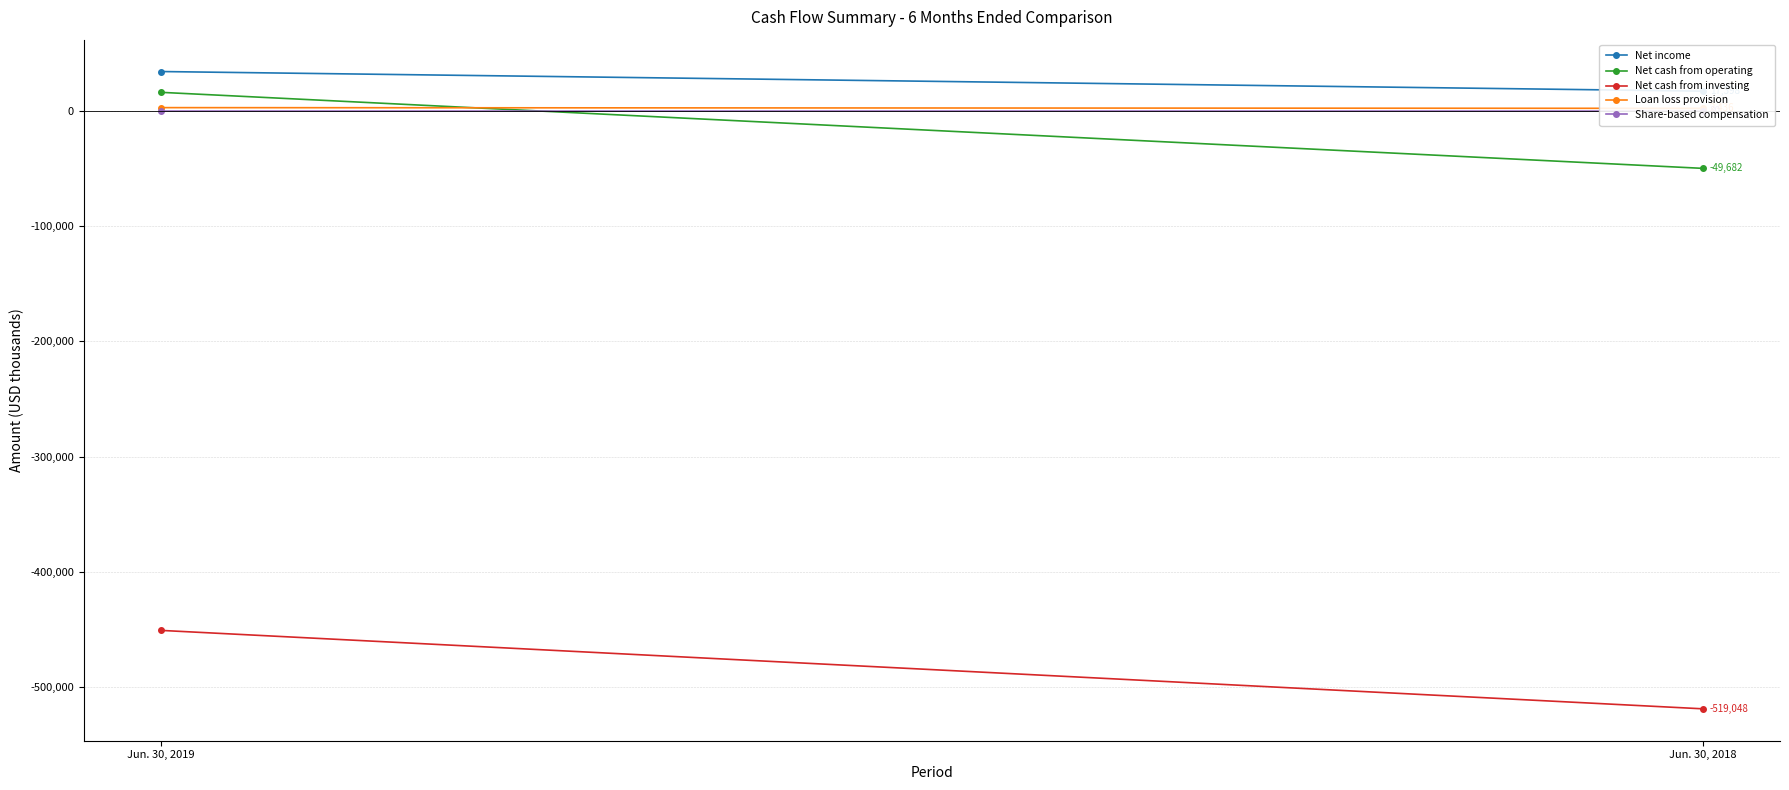

Is the value of Net cash from investing at Jun. 30, 2019 greater than the value of Net income at Jun. 30, 2018?

No